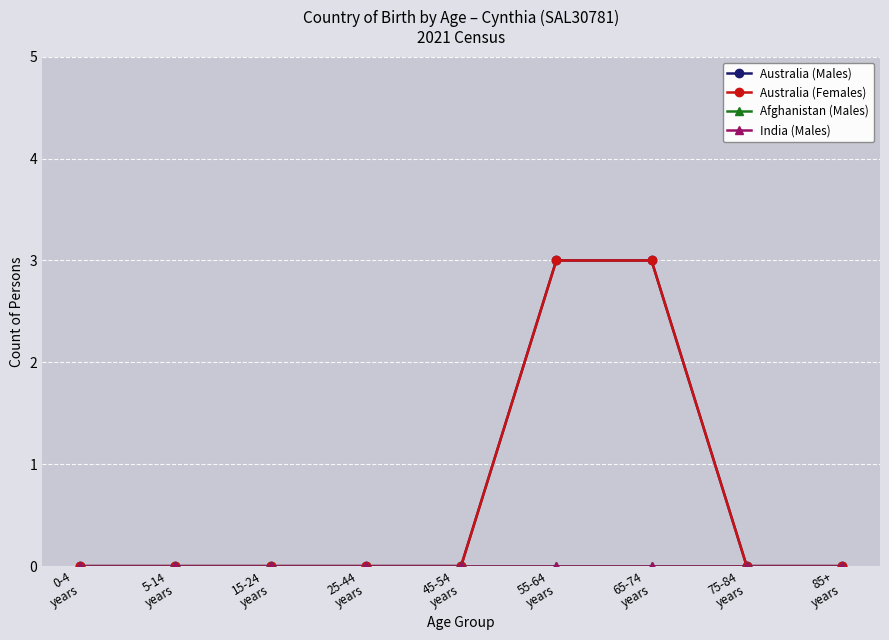

Reading left to right, extract all data points from this chart.

Australia (Males): 0-4
years=0	5-14
years=0	15-24
years=0	25-44
years=0	45-54
years=0	55-64
years=3	65-74
years=3	75-84
years=0	85+
years=0
Australia (Females): 0-4
years=0	5-14
years=0	15-24
years=0	25-44
years=0	45-54
years=0	55-64
years=3	65-74
years=3	75-84
years=0	85+
years=0
Afghanistan (Males): 0-4
years=0	5-14
years=0	15-24
years=0	25-44
years=0	45-54
years=0	55-64
years=0	65-74
years=0	75-84
years=0	85+
years=0
India (Males): 0-4
years=0	5-14
years=0	15-24
years=0	25-44
years=0	45-54
years=0	55-64
years=0	65-74
years=0	75-84
years=0	85+
years=0